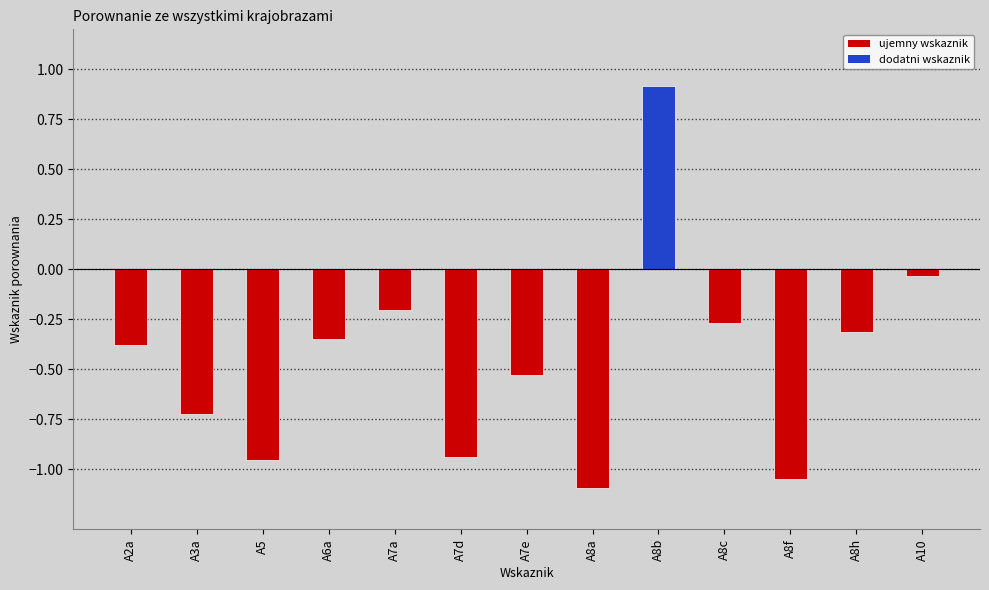

What position from the left is A8h?

12